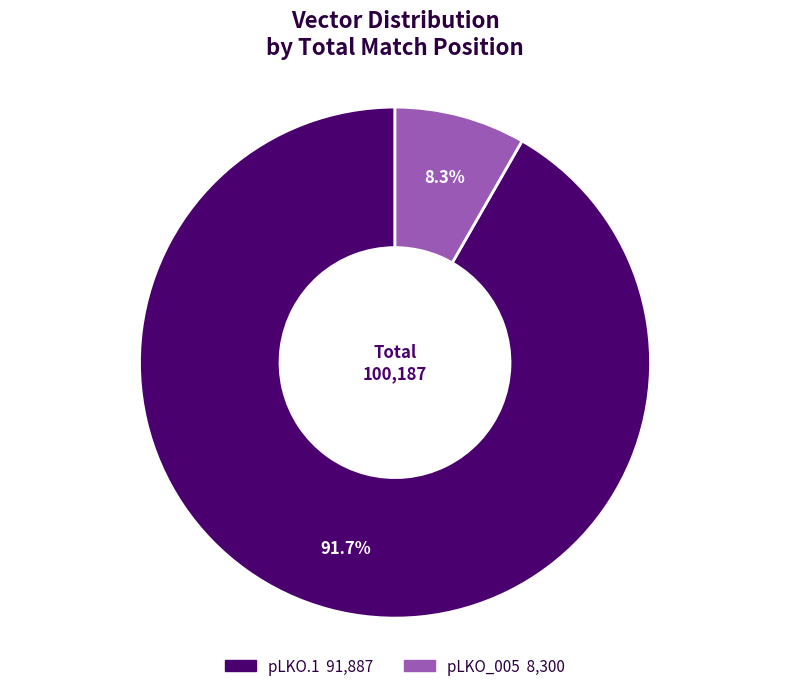

How many slices are in this pie chart?

2